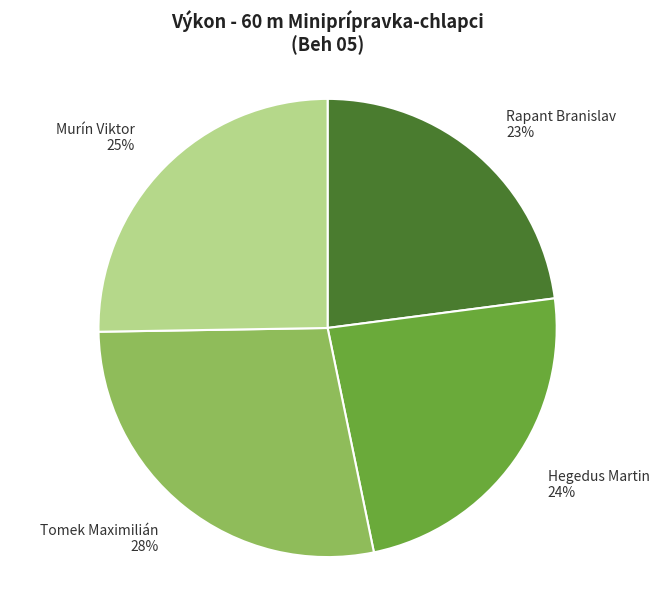

Which category has the biggest portion of the pie?

Tomek Maximilián